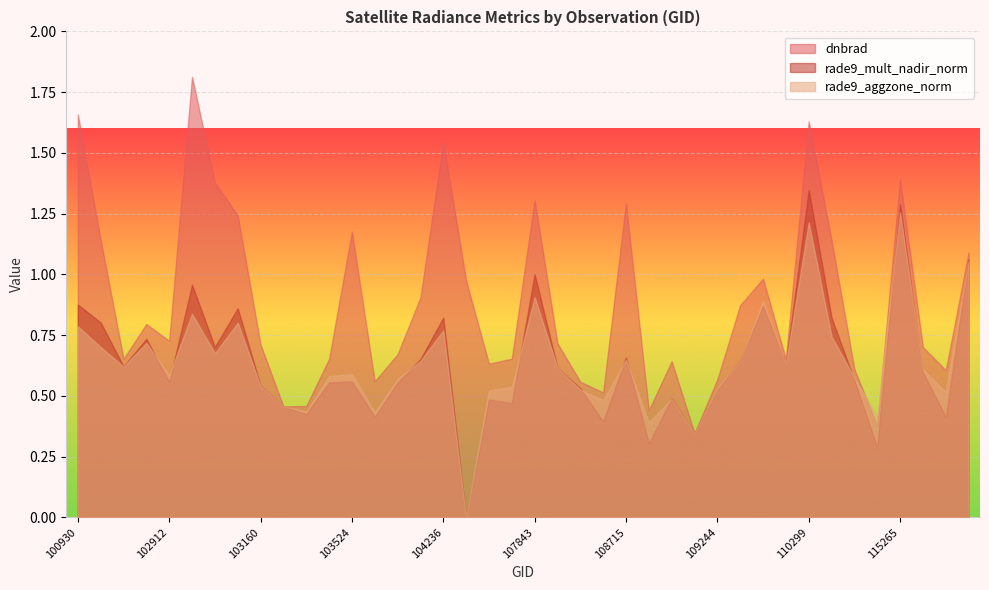

In rade9_aggzone_norm, how many points are higher than both neighbors (excluding endpoints)?

11